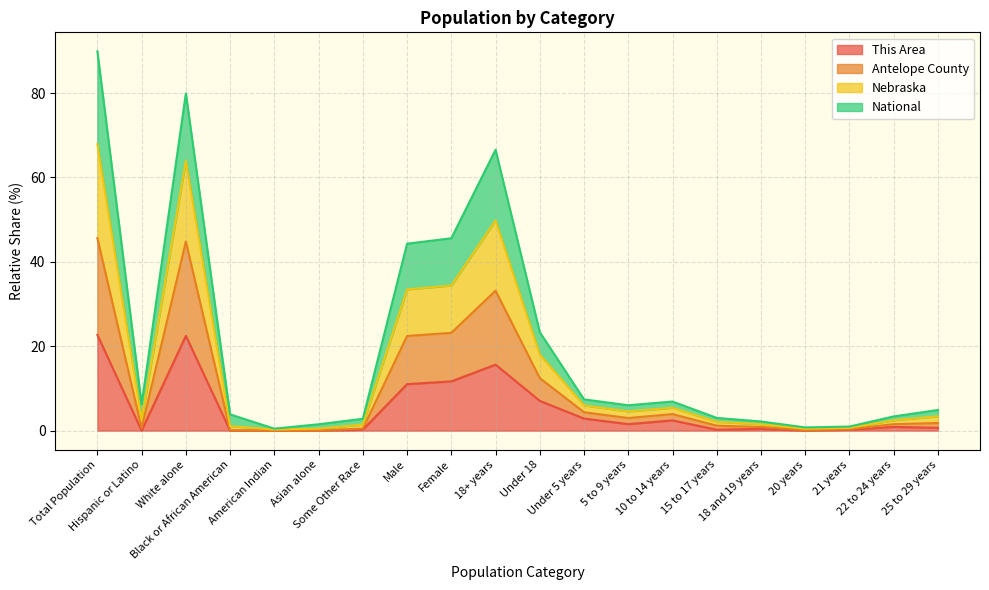

True or false: Antelope County and This Area intersect in this chart.

False